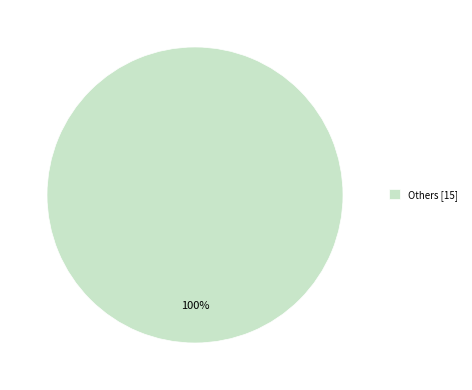

True or false: Others [15] accounts for 100% of the total.

True